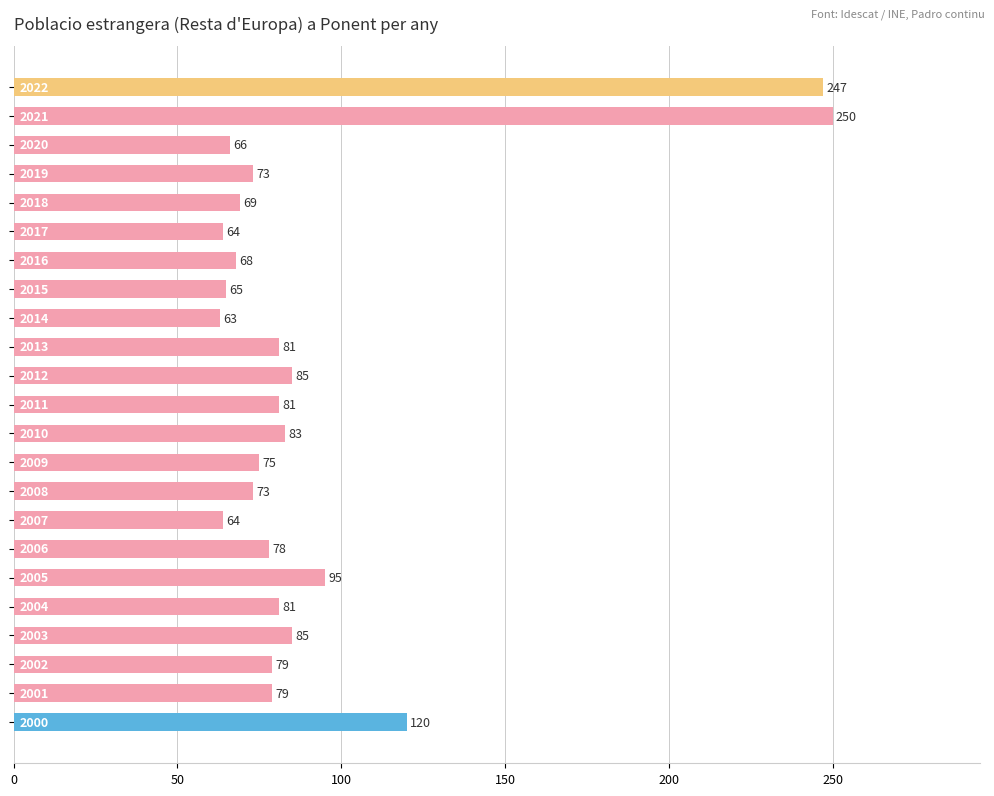

What is the average value?

92